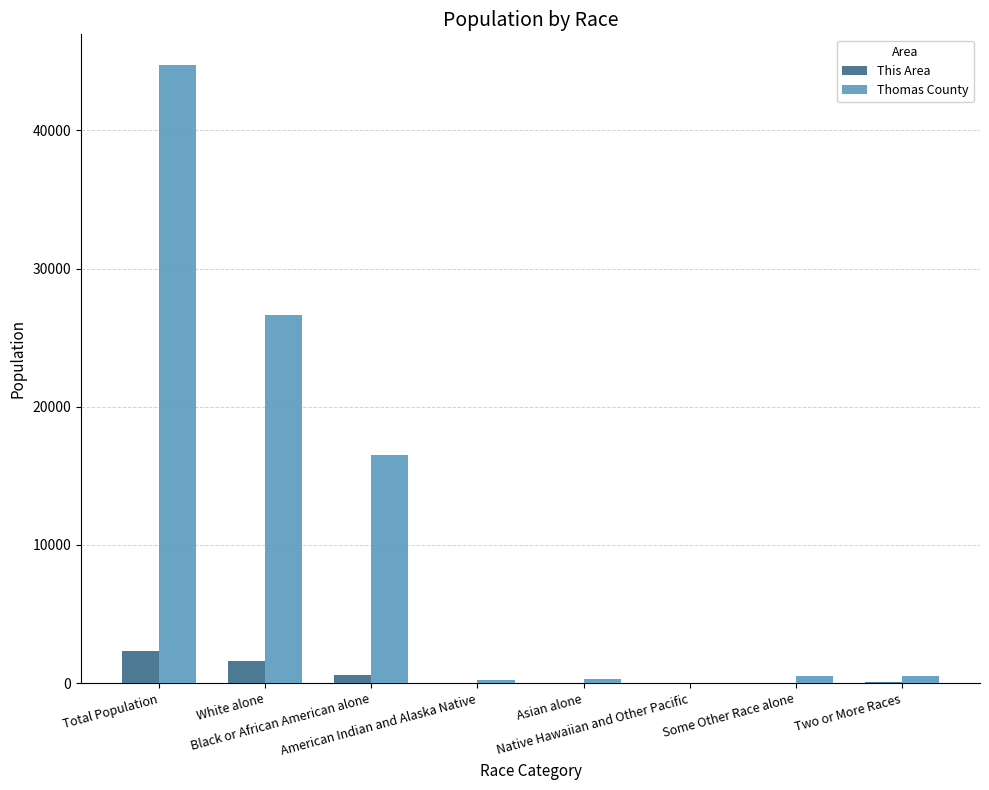

How many groups of bars are there?

8